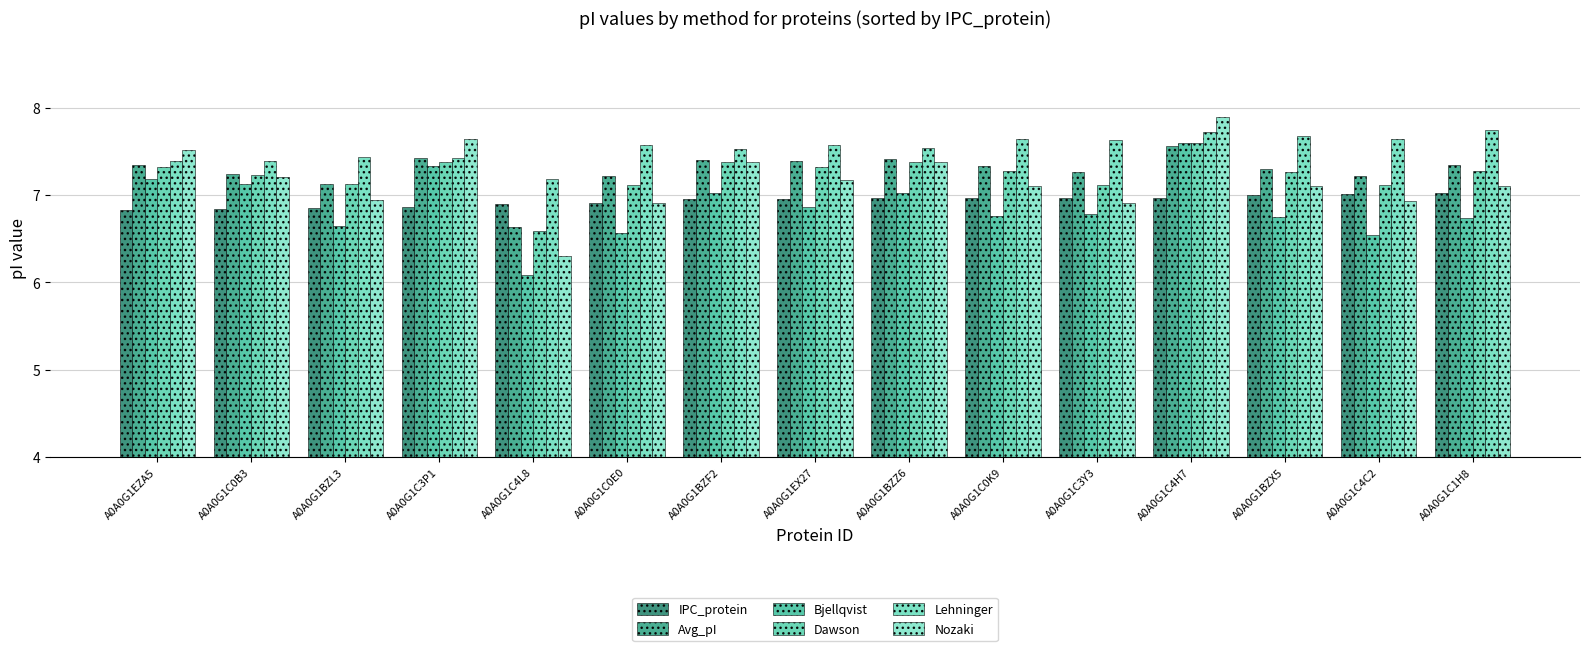

Is it true that IPC_protein equals 9.3 at A0A0G1C4H7?

False